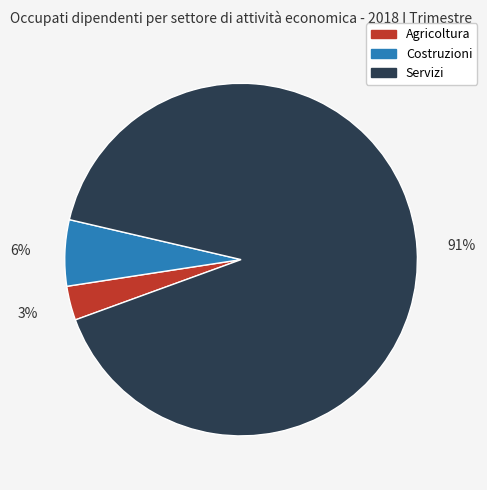

Which has a higher value, Agricoltura or Servizi?

Servizi